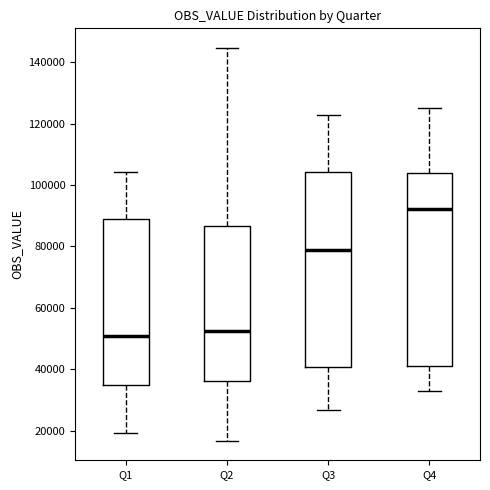

Reading left to right, read every box against the y-axis: the position of its median line, the range the box covers, and the ends of its whiskers. The values are not printed on the chart, so give them approximately, as read against the axis.

Q1: median 50000, box 34000 to 88000, whiskers 20000 to 104000
Q2: median 52000, box 36000 to 86000, whiskers 16000 to 144000
Q3: median 78000, box 40000 to 104000, whiskers 26000 to 122000
Q4: median 92000, box 42000 to 104000, whiskers 32000 to 126000